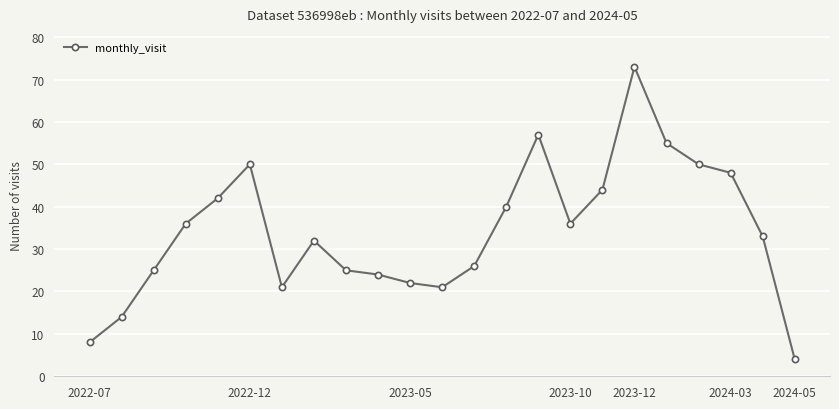

What is the value of the 23rd point from the left?

4